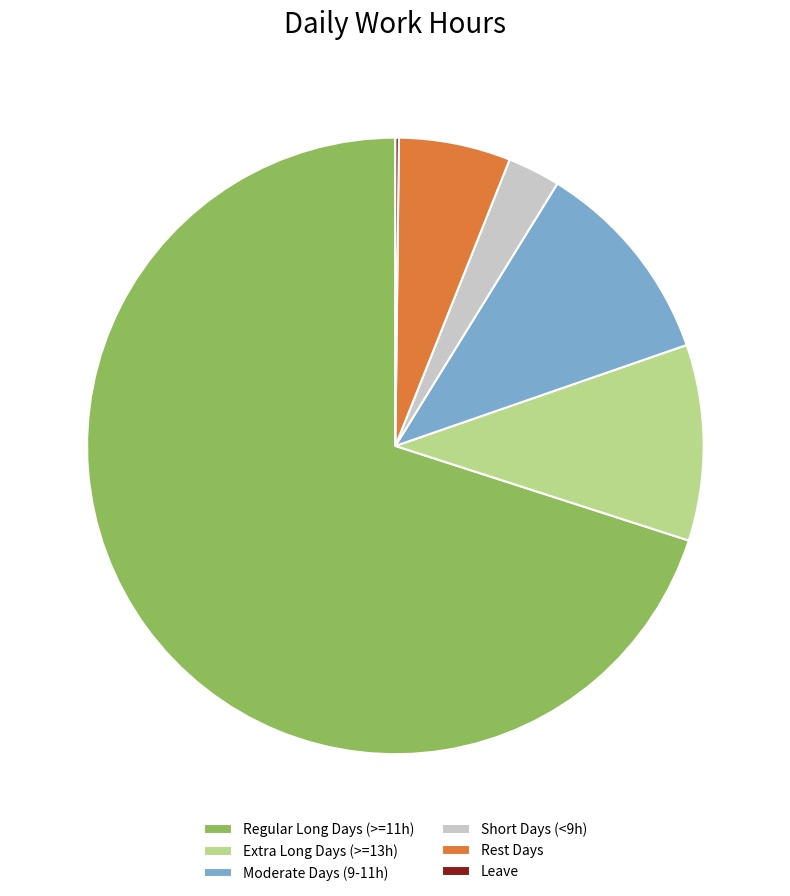

Combined, do Extra Long Days (>=13h) and Rest Days account for over 50%?

No